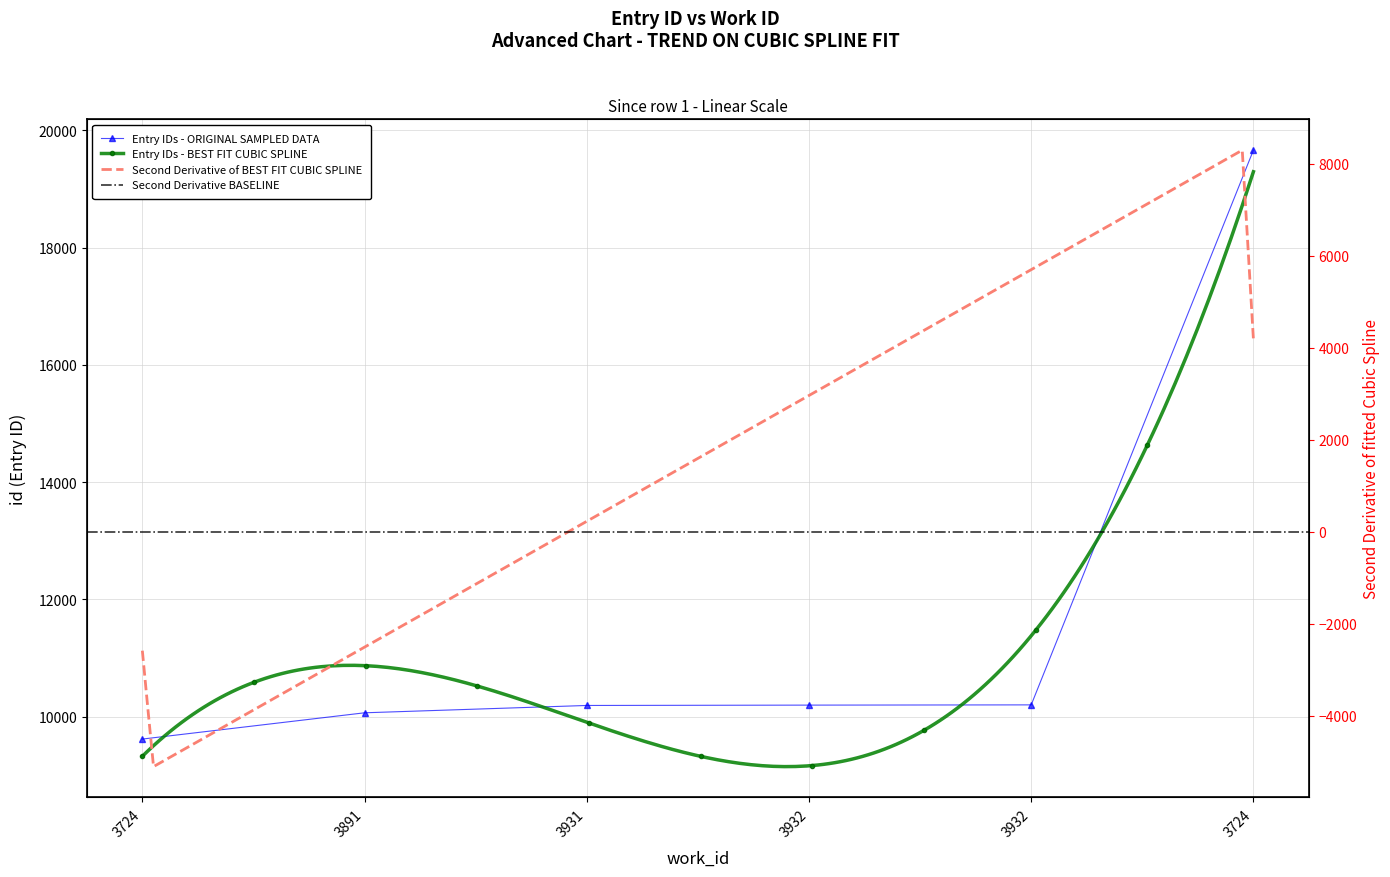

At which category does the chart reach its minimum across all series?

3724